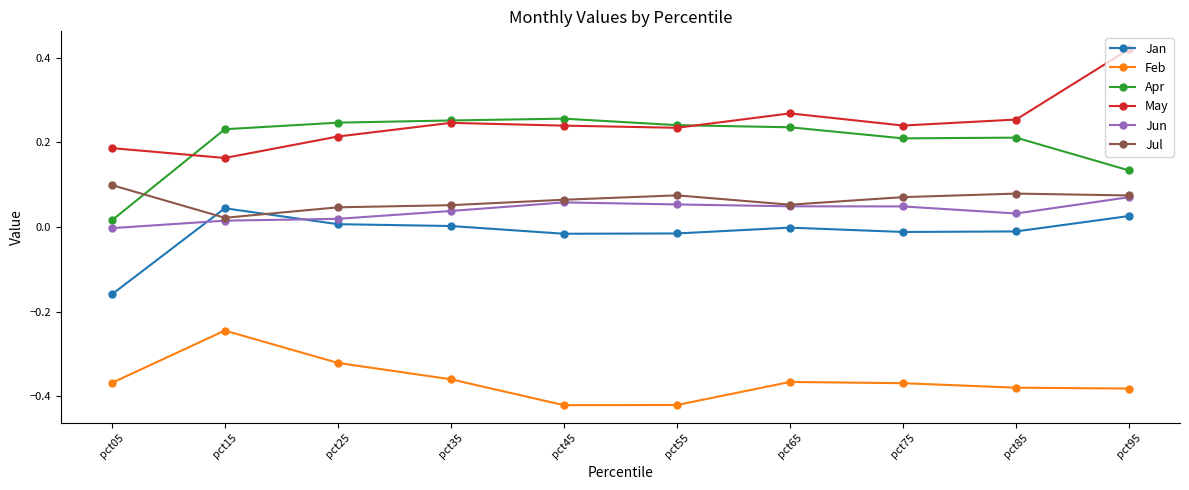

True or false: Feb and Apr cross at least once.

False